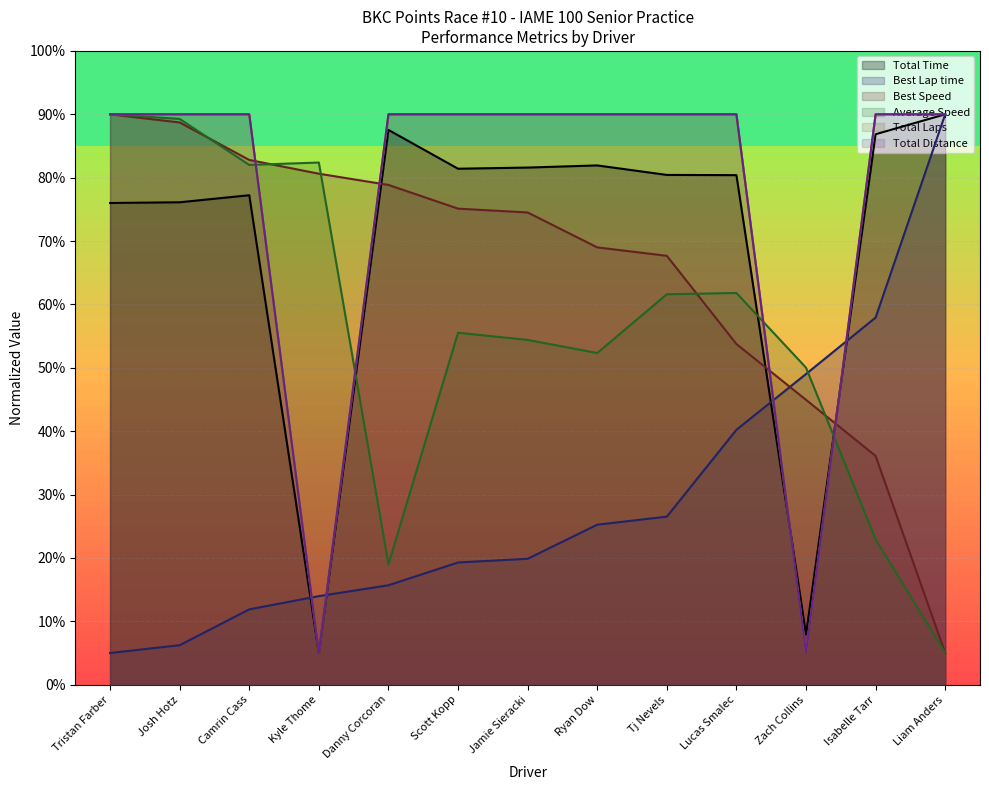

How many values in the Best Speed series exceed 74?

7